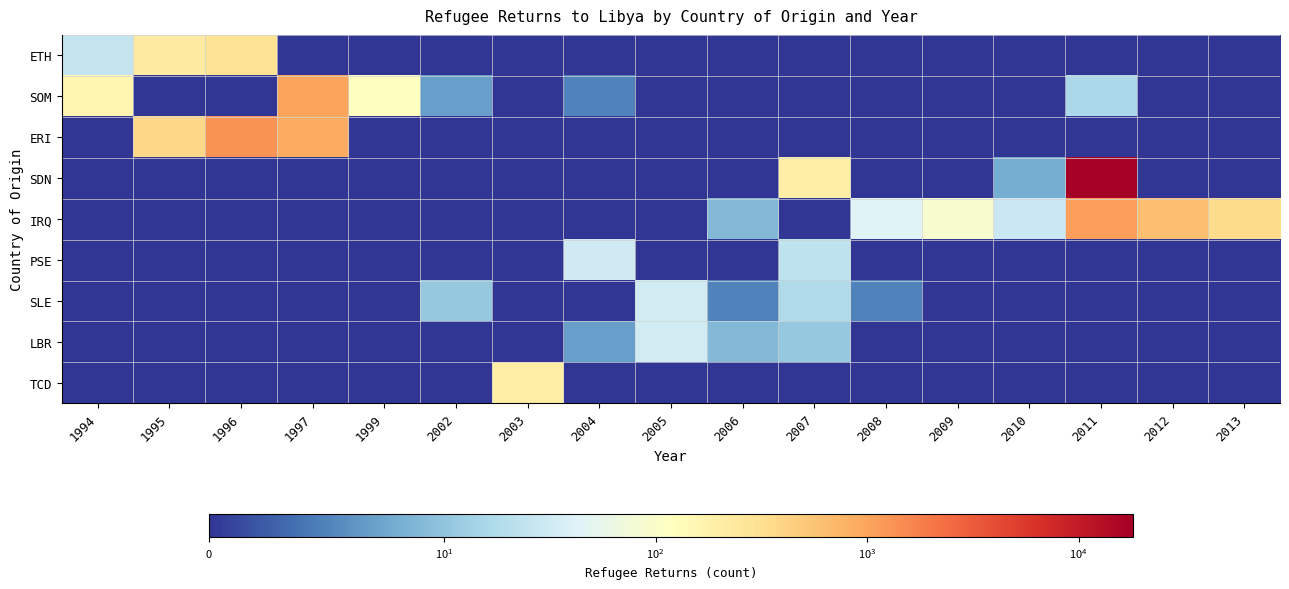

Which has a higher value, 2008 or 2012?

2008